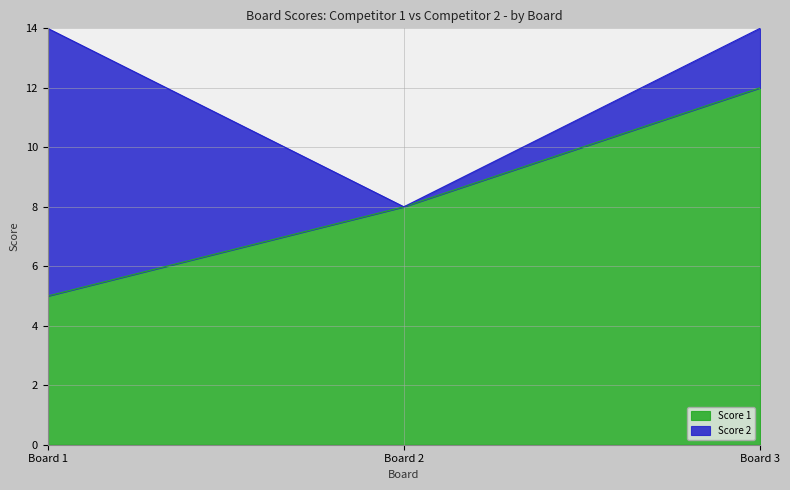

The Score 1 series shows 1 at Board 1. True or false?

False